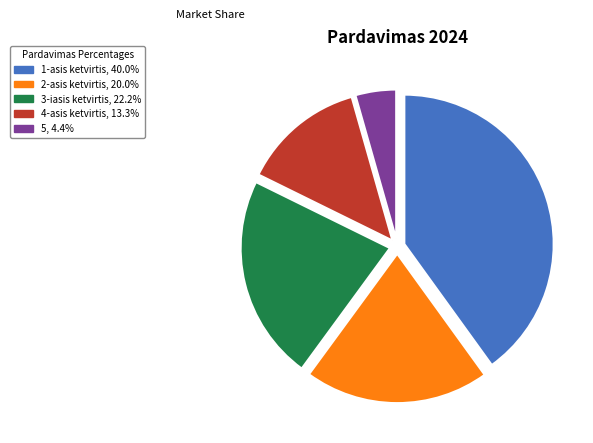

The 2-asis ketvirtis slice represents 20% of the pie. True or false?

True